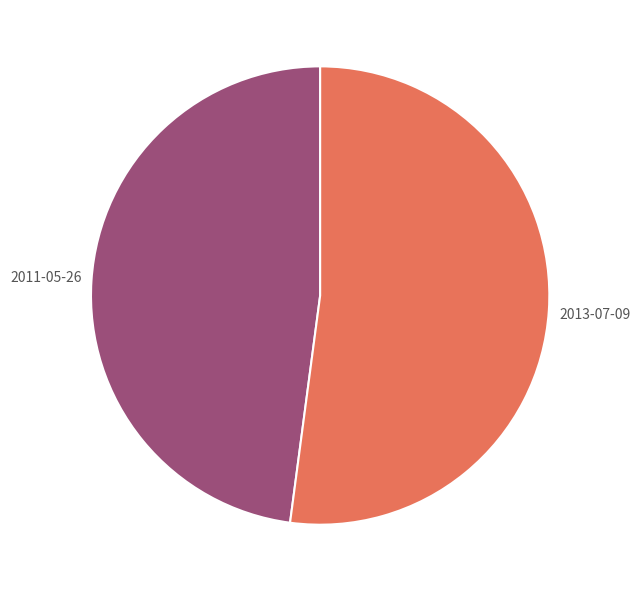

Is there a majority slice in this chart?

Yes